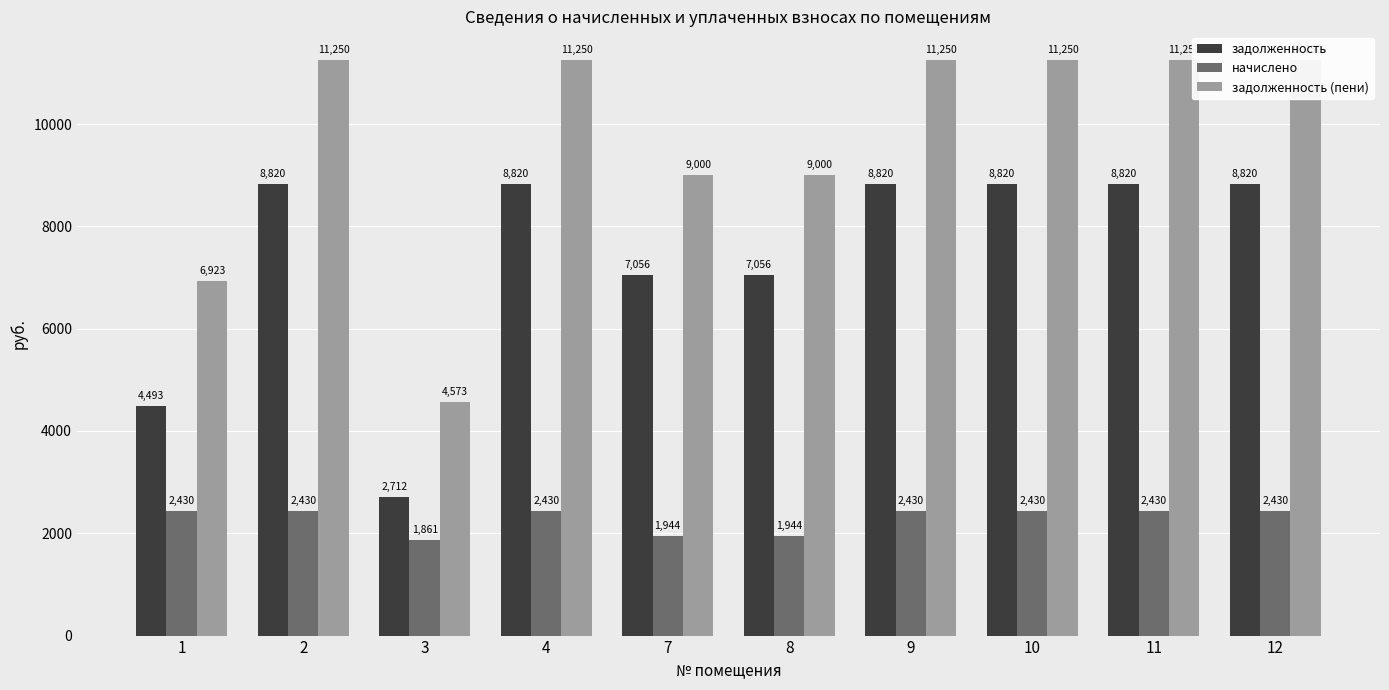

Where is задолженность nearest to the value 5765?

1